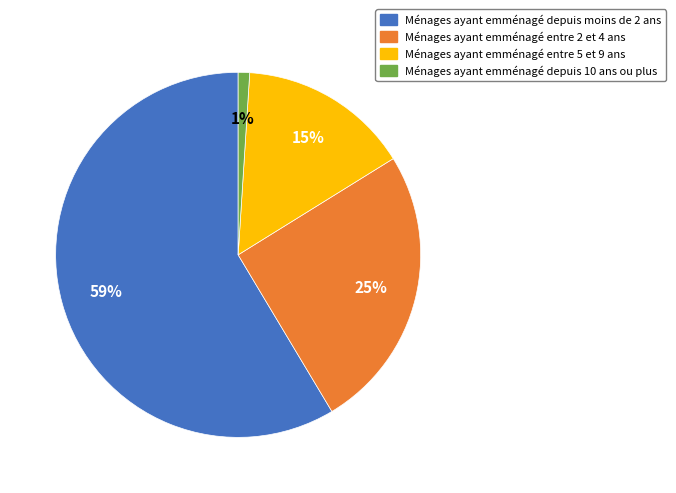

Does any single category account for the majority?

Yes